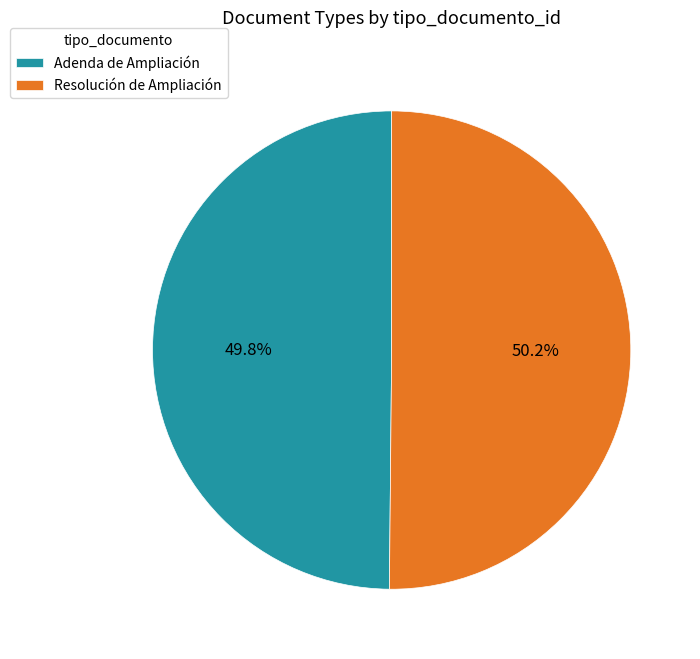

Approximately how many times larger is the value at Resolución de Ampliación compared to Adenda de Ampliación?

1.0